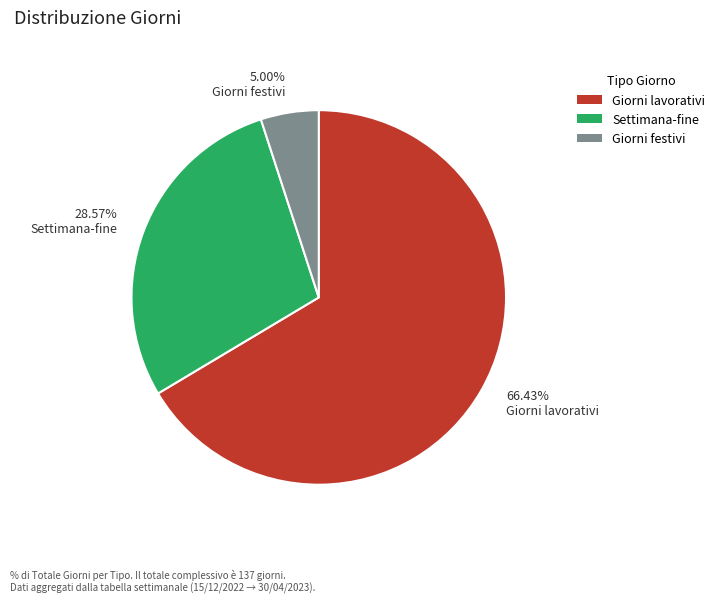

Between 28.57% Settimana-fine and 66.43% Giorni lavorativi, which is larger?

66.43% Giorni lavorativi